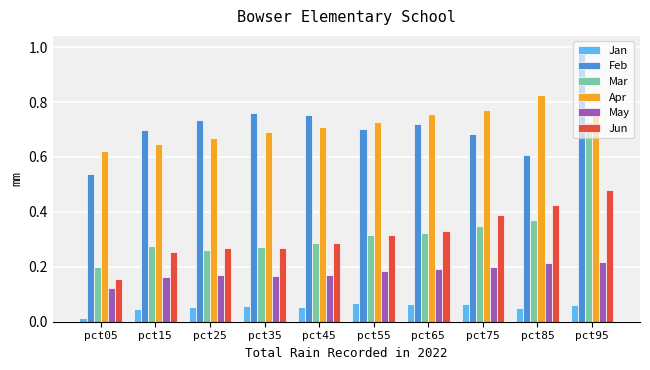

Which label corresponds to the smallest value in the chart?

pct05